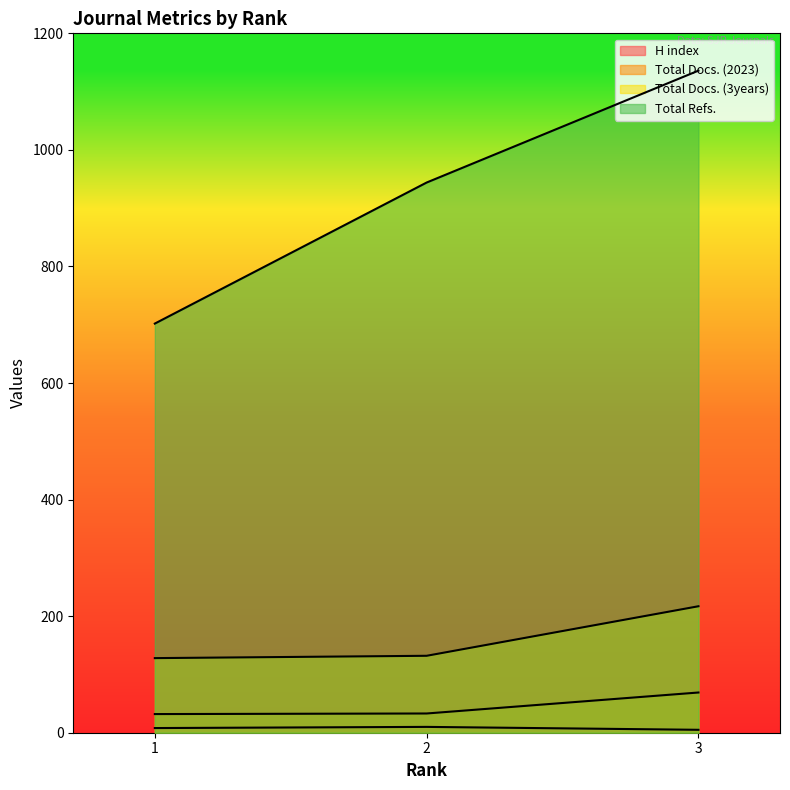

The H index series shows 8 at 1. True or false?

True